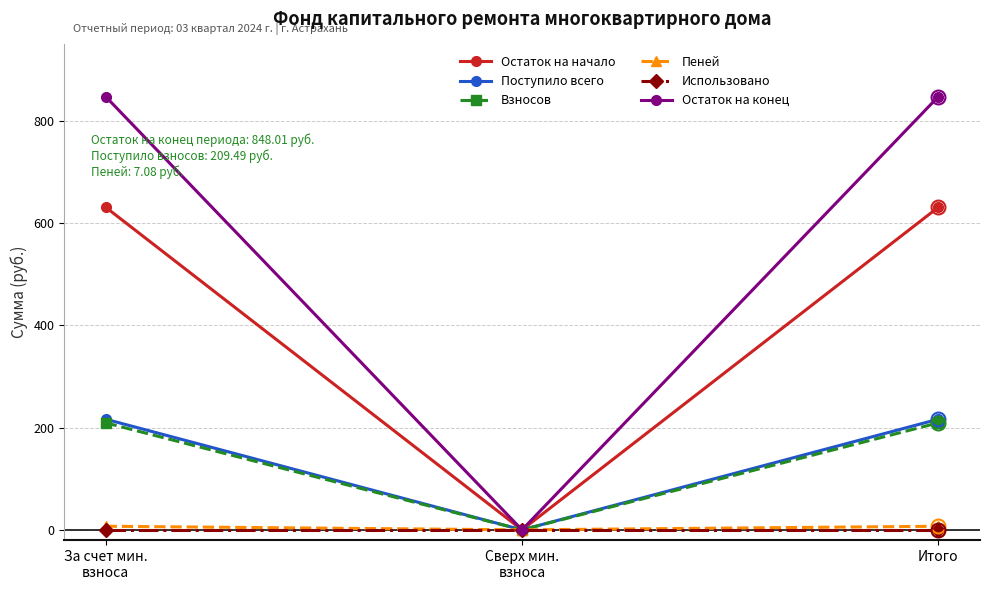

How many values in the Остаток на конец series exceed 848?

2